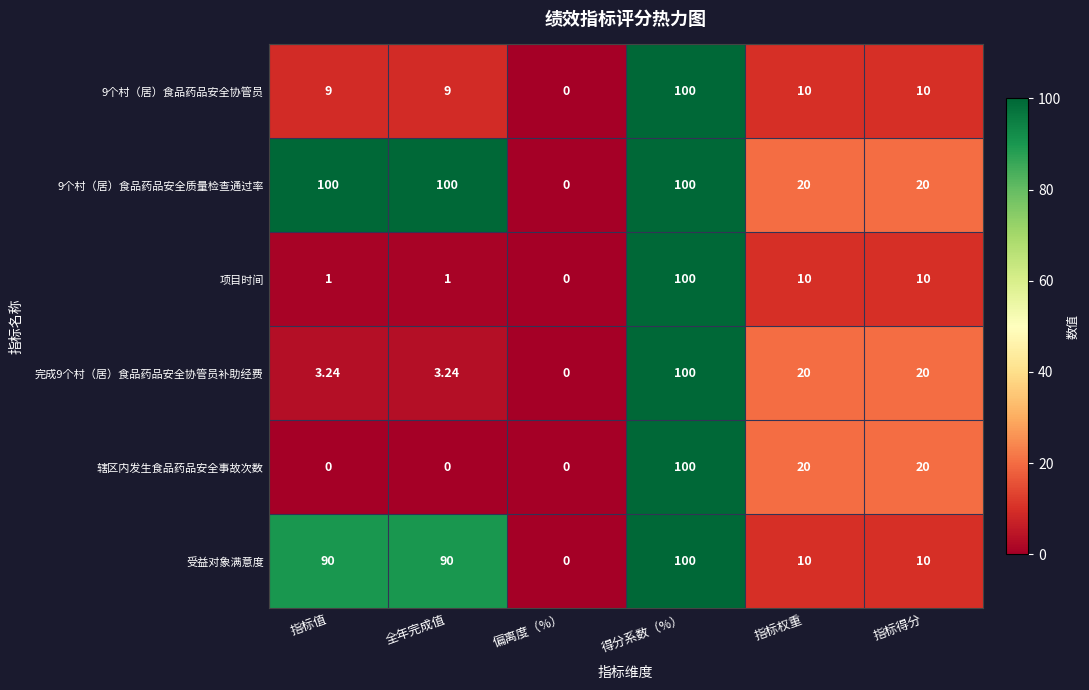

At which category is the sum across all series the highest?

得分系数（%）